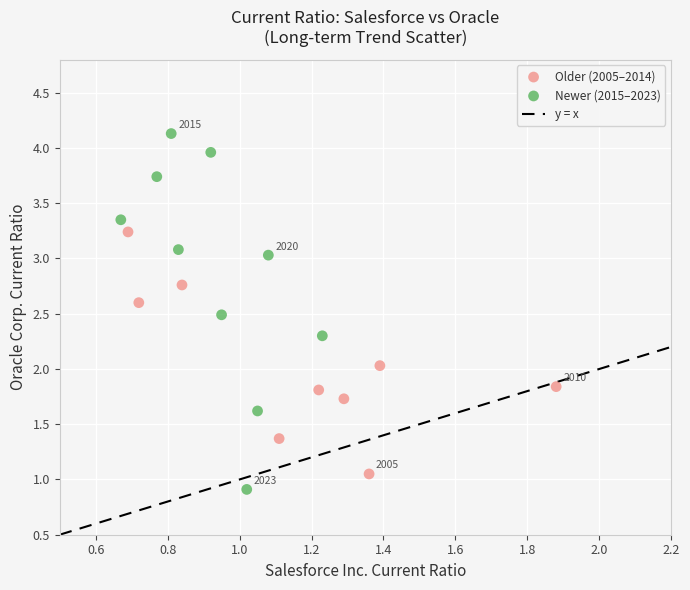

Which series has the widest spread of Y values?

Newer (2015–2023)